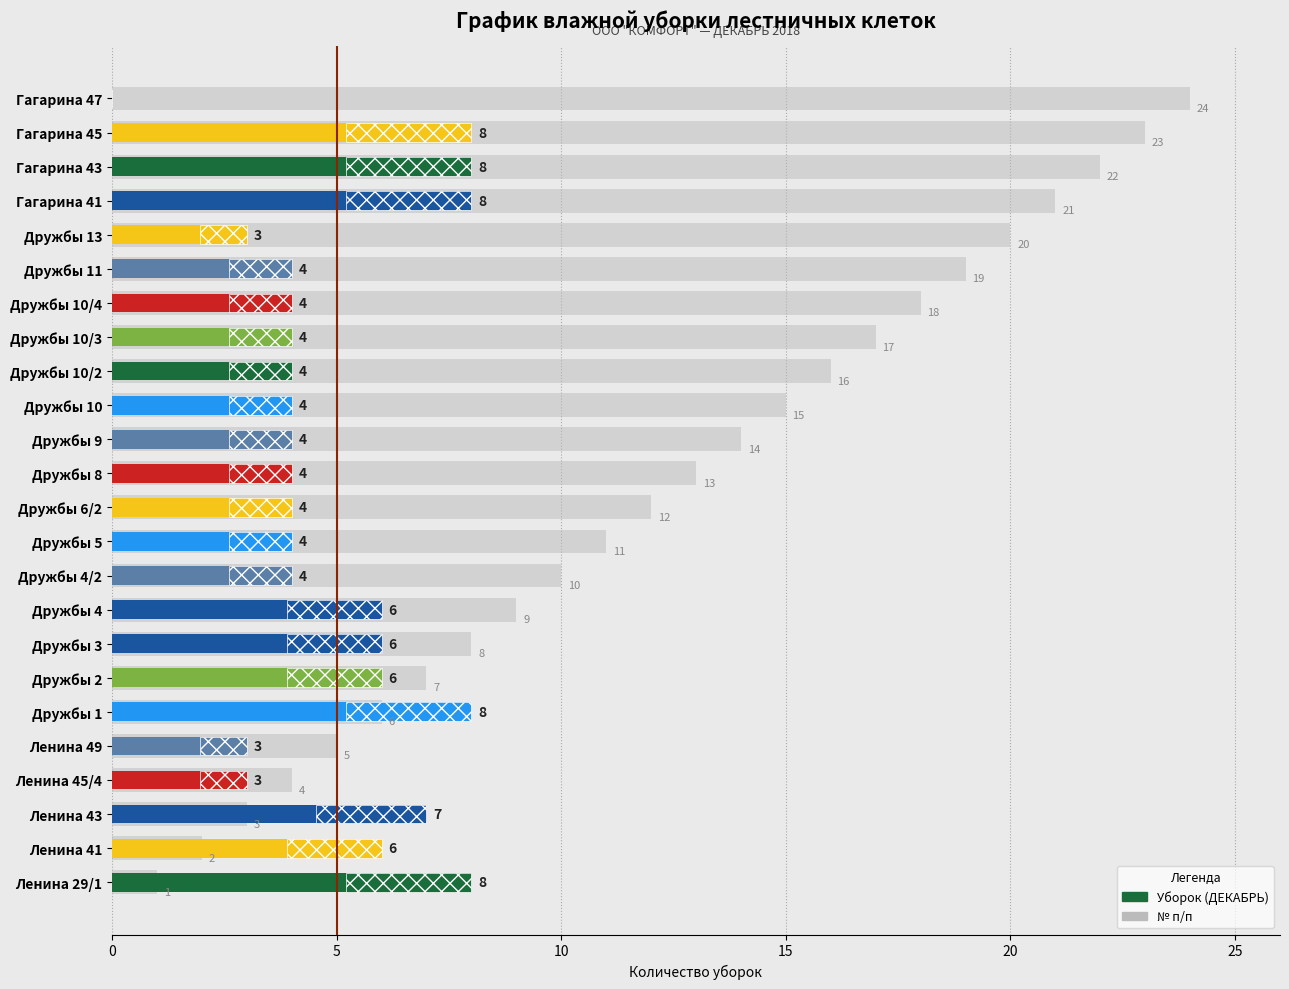

Rank the series by their average value, from highest to lowest.

Номер п/п, Уборок (ДЕКАБРЬ)